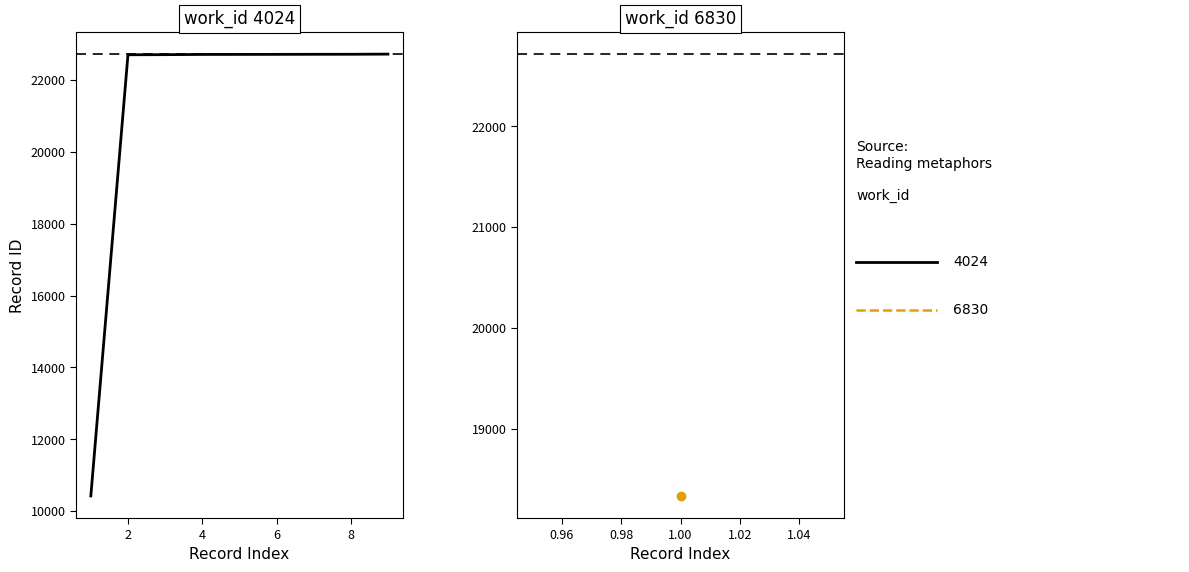

What is the greatest value displayed?

22724